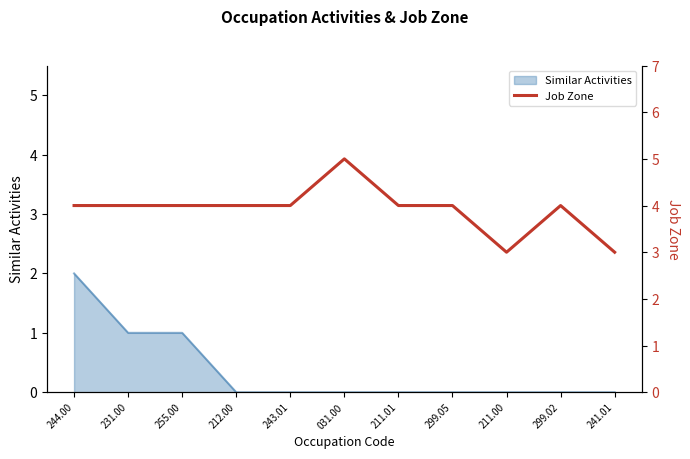

The Similar Activities series shows 1 at 299.02. True or false?

False